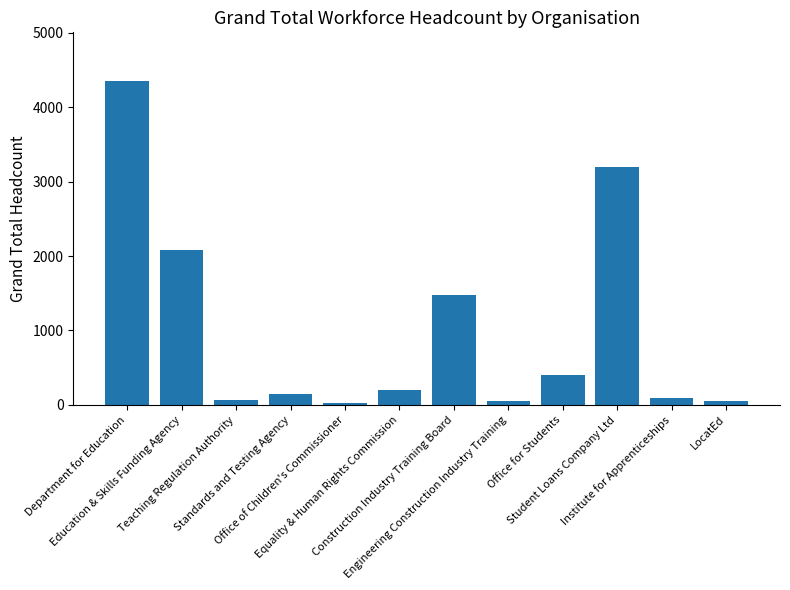

What is the label of the 10th bar from the left?

Student Loans Company Ltd